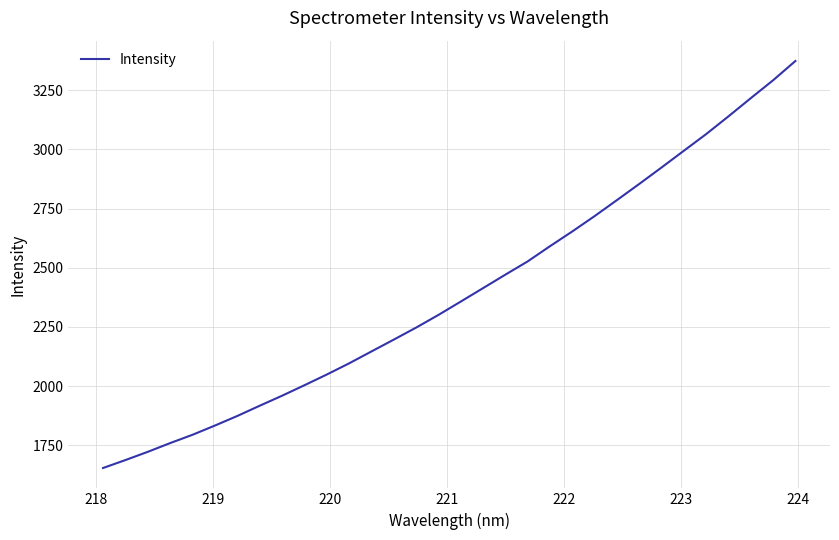

How many lines are shown in the chart?

1